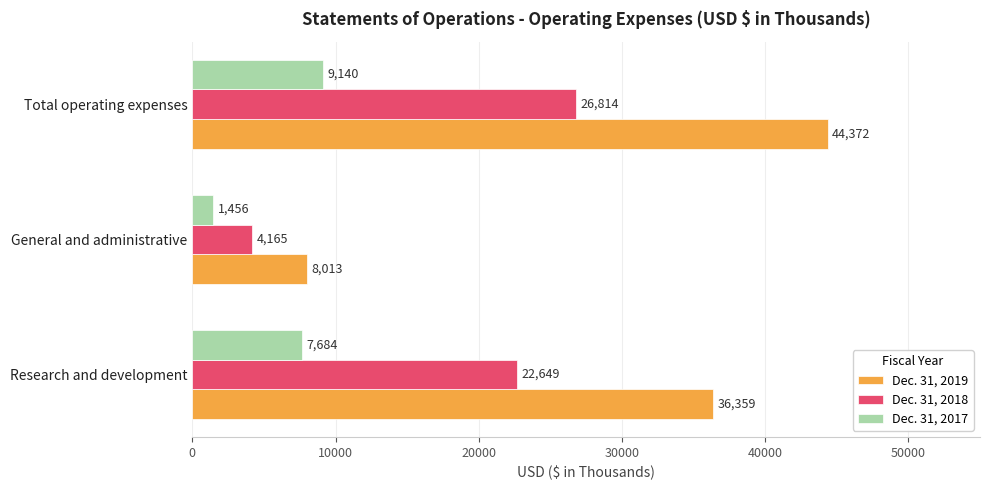

Is it true that Dec. 31, 2018 equals 1910 at General and administrative?

False